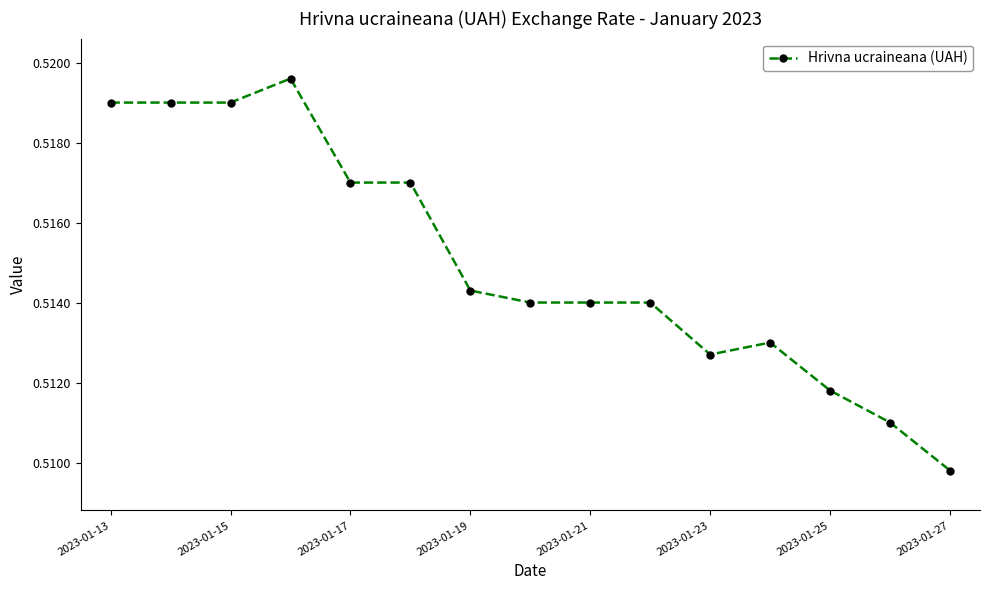

What is the sum of all values?

7.7